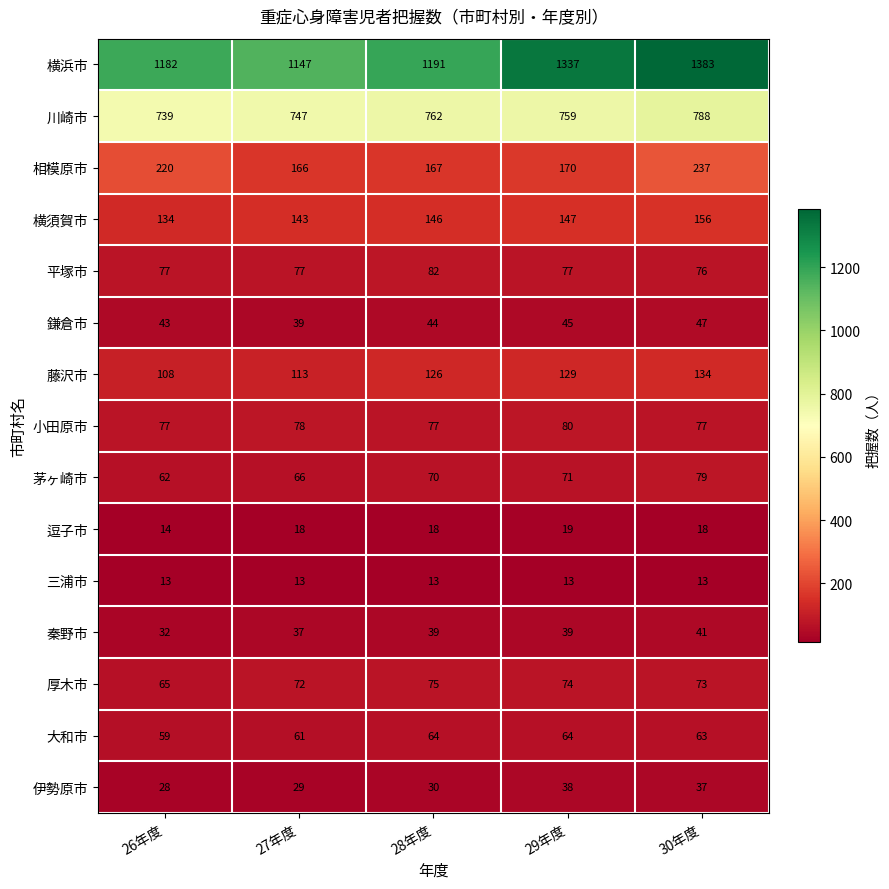

Where is 伊勢原市 nearest to the value 33?

28年度